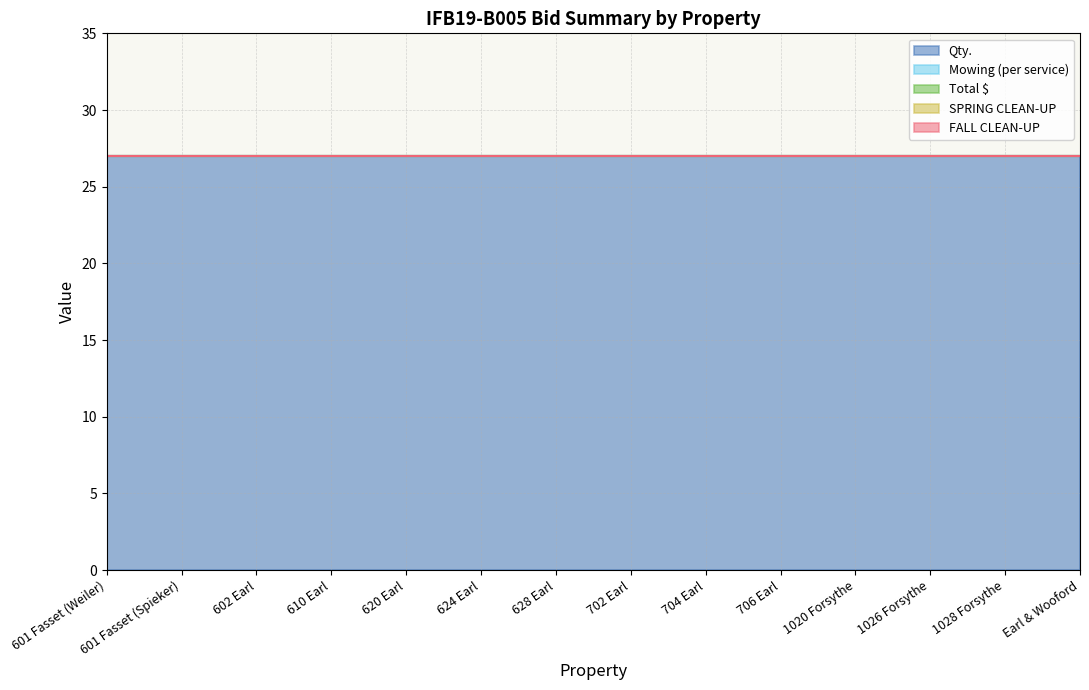

At how many categories does at least one series exceed 21?

14